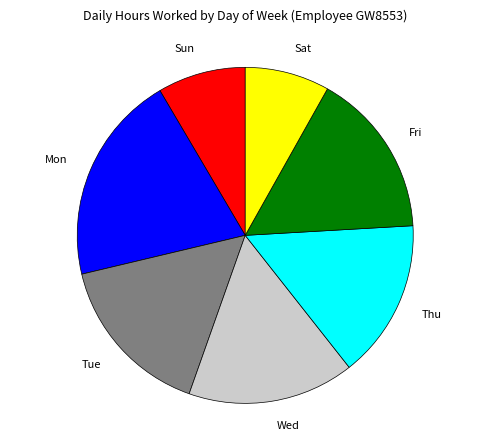

Is it true that Fri is 16% of the pie?

True